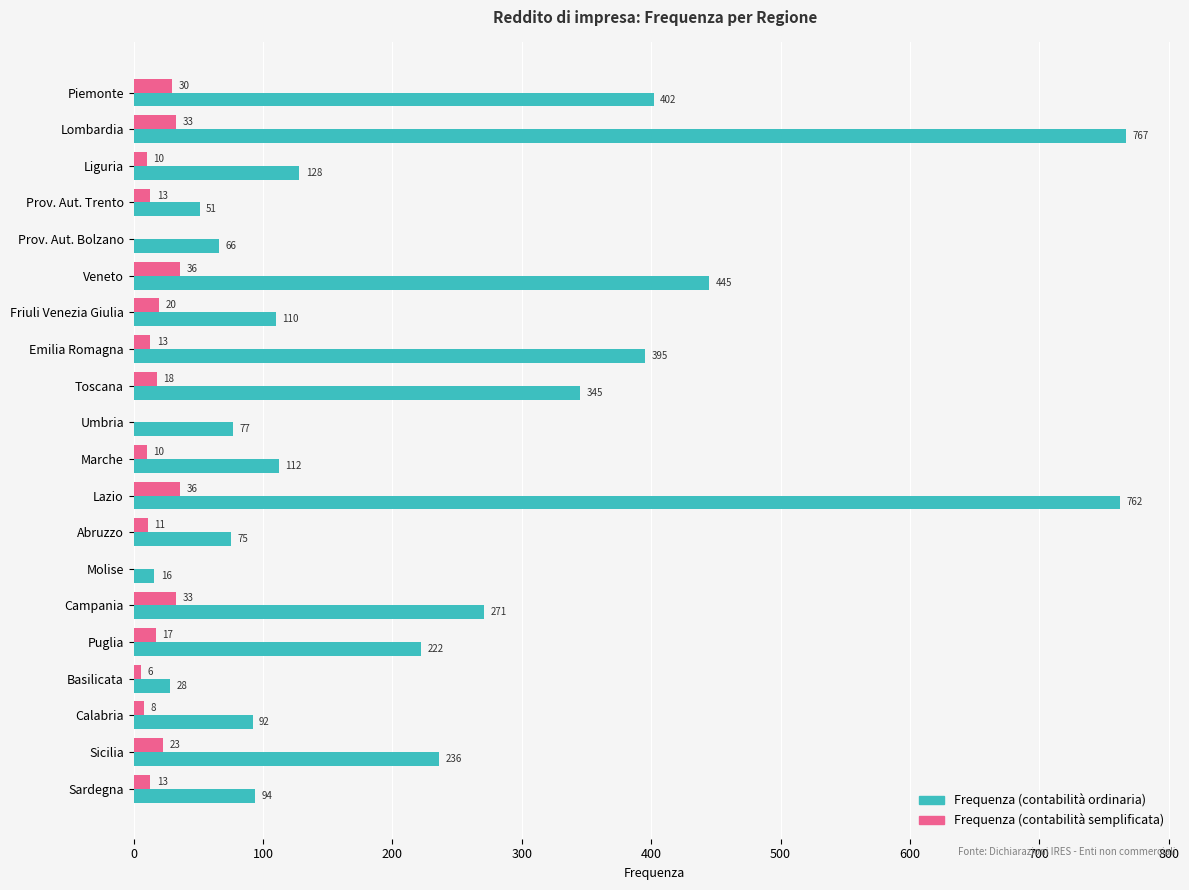

How many values in Frequenza (contabilità semplificata) are above zero?

17